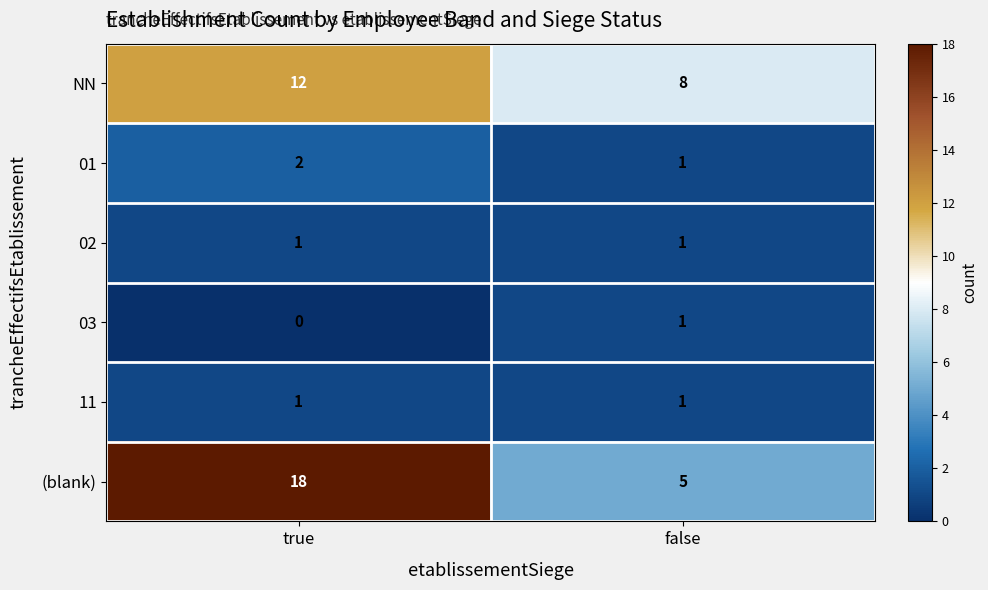

Which series has the widest spread of values?

(blank)